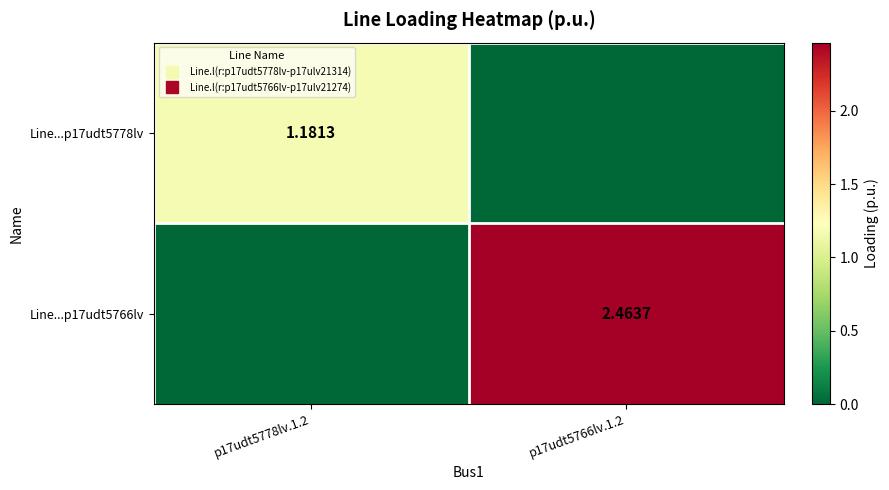

At how many categories does at least one series exceed 2?

1